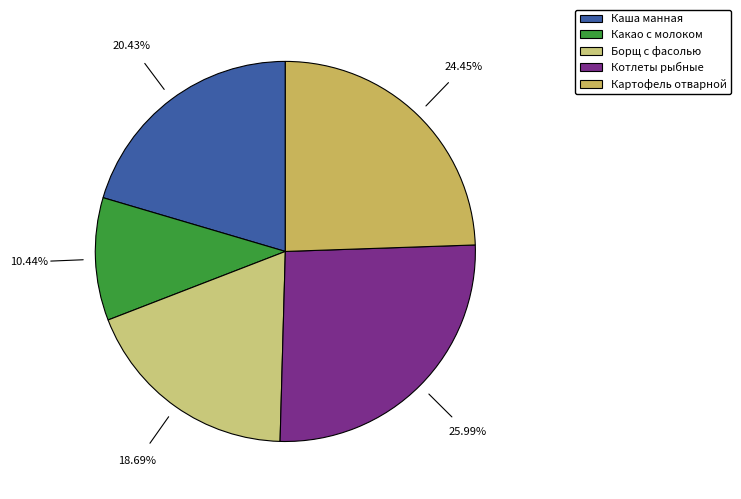

Is the sum of Картофель отварной and Борщ с фасолью greater than half?

No